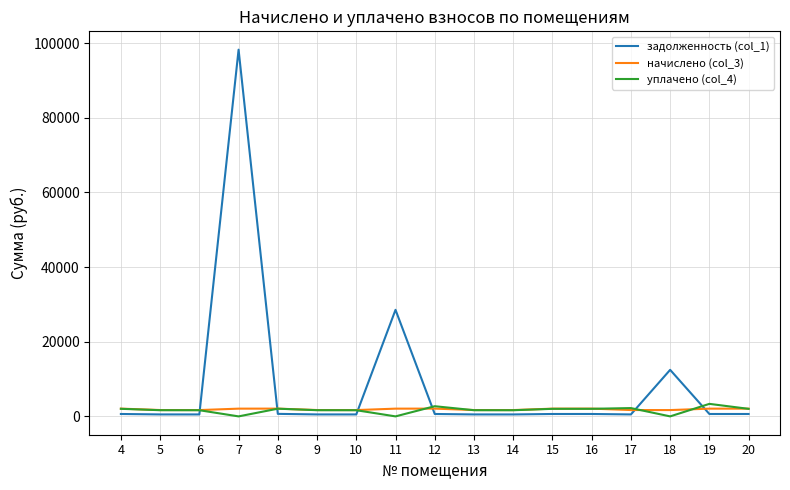

What is the minimum value for начислено (col_3)?

1690.0